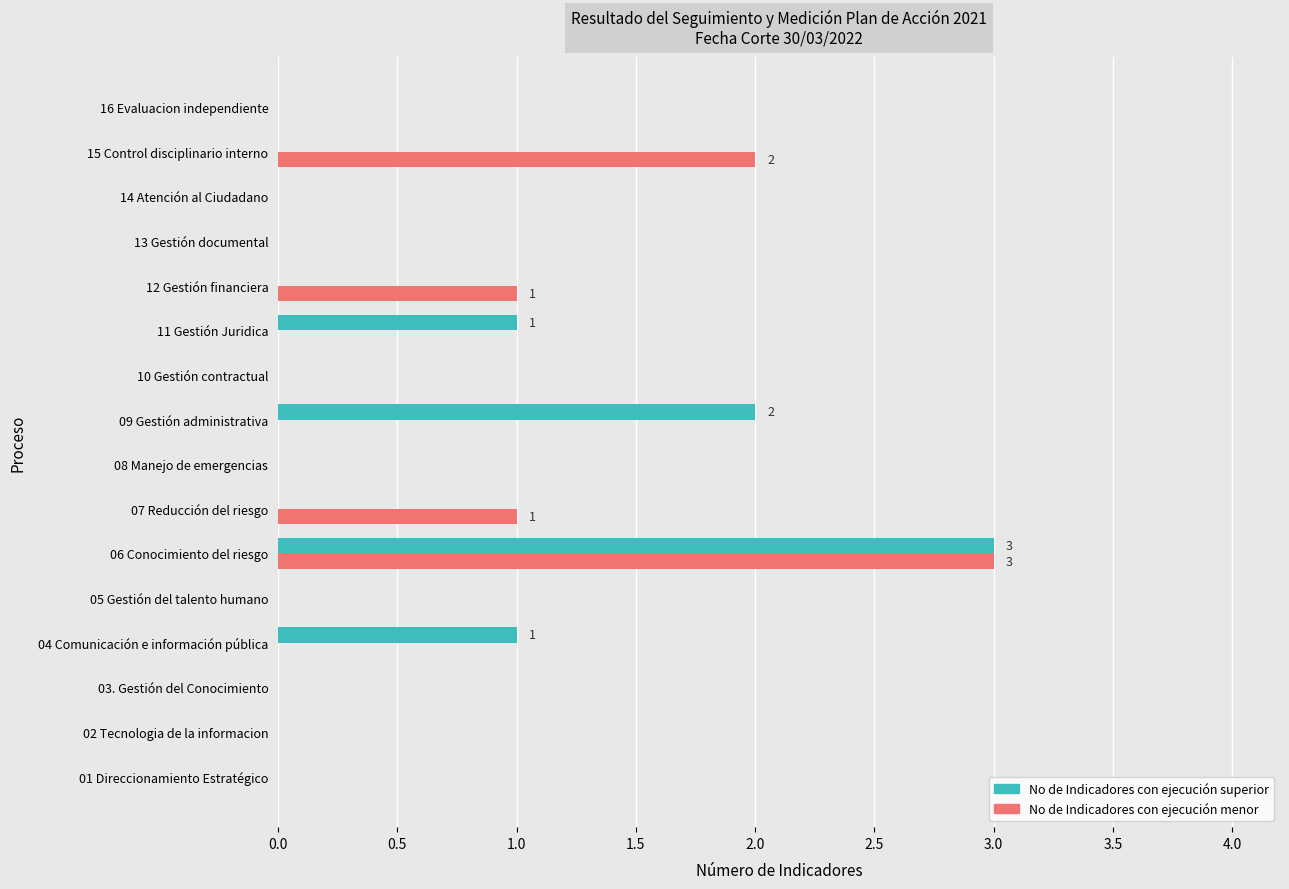

What are all the series names shown in the legend?

No de Indicadores con ejecución superior, No de Indicadores con ejecución menor